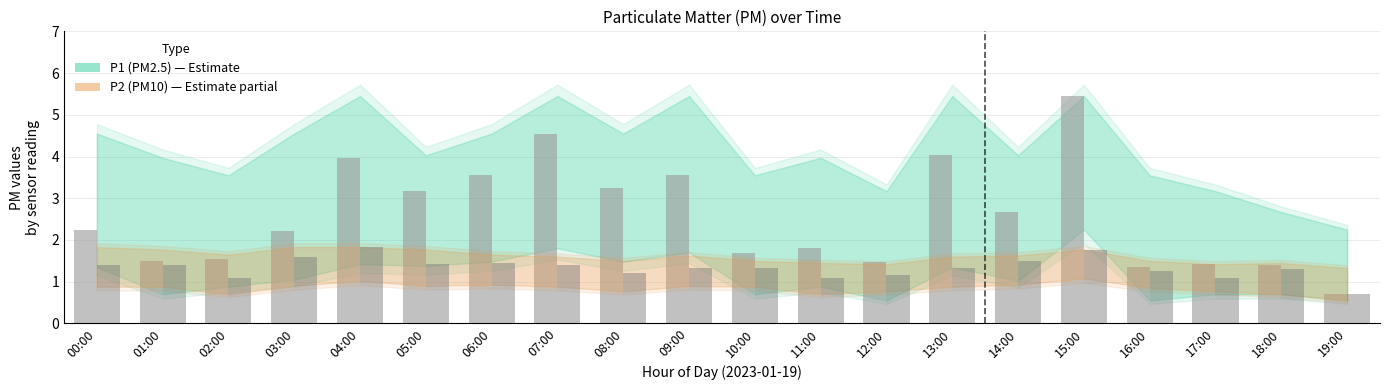

At which label is P2 (PM10) closest to 1?

02:00